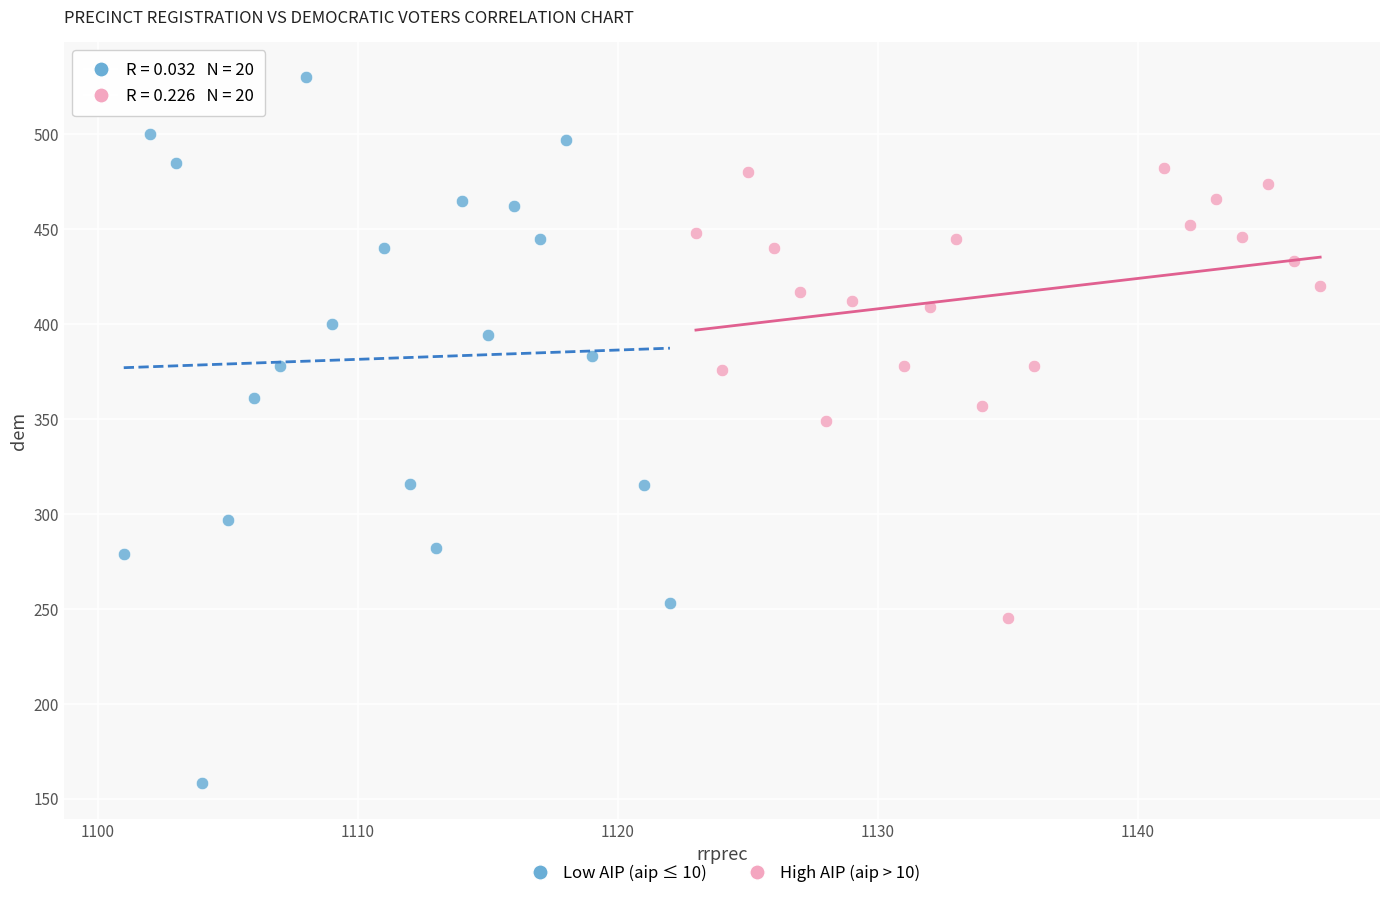

Which series reaches the maximum Y coordinate?

Low AIP (aip ≤ 10)